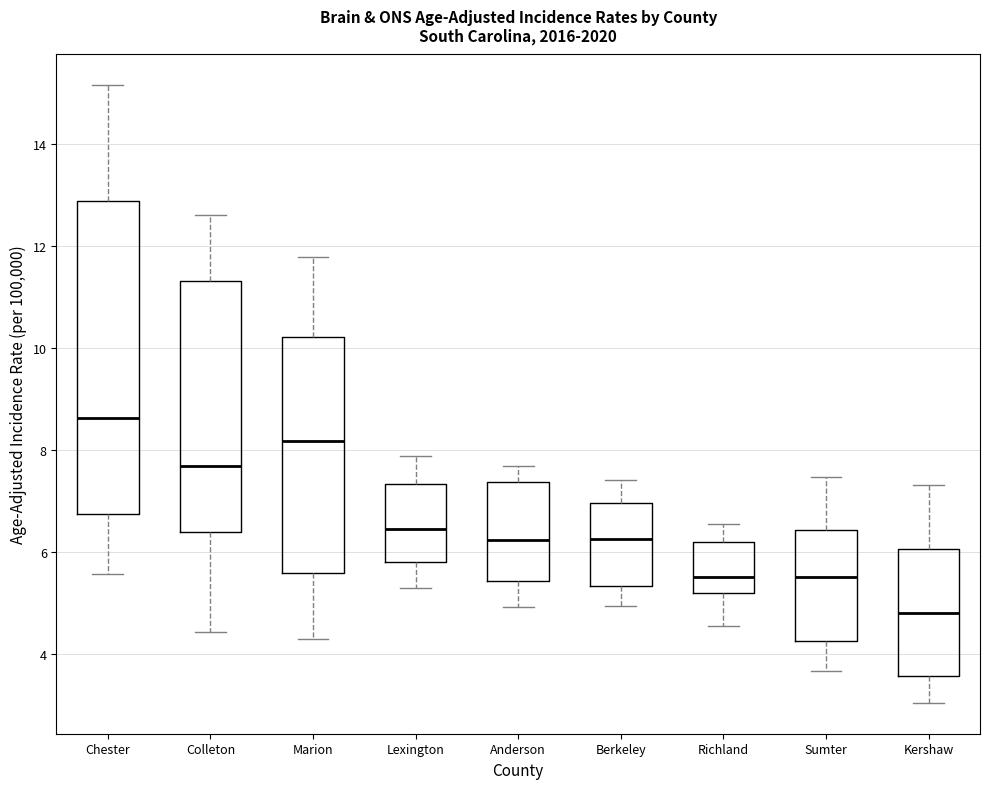

Reading left to right, read every box against the y-axis: the position of its median line, the range the box covers, and the ends of its whiskers. The values are not printed on the chart, so give them approximately, as read against the axis.

Chester: median 8.6, box 6.8 to 12.8, whiskers 5.6 to 15.2
Colleton: median 7.8, box 6.4 to 11.4, whiskers 4.4 to 12.6
Marion: median 8.2, box 5.6 to 10.2, whiskers 4.2 to 11.8
Lexington: median 6.4, box 5.8 to 7.4, whiskers 5.4 to 7.8
Anderson: median 6.2, box 5.4 to 7.4, whiskers 5.0 to 7.6
Berkeley: median 6.2, box 5.4 to 7.0, whiskers 5.0 to 7.4
Richland: median 5.6, box 5.2 to 6.2, whiskers 4.6 to 6.6
Sumter: median 5.6, box 4.2 to 6.4, whiskers 3.6 to 7.4
Kershaw: median 4.8, box 3.6 to 6.0, whiskers 3.0 to 7.4